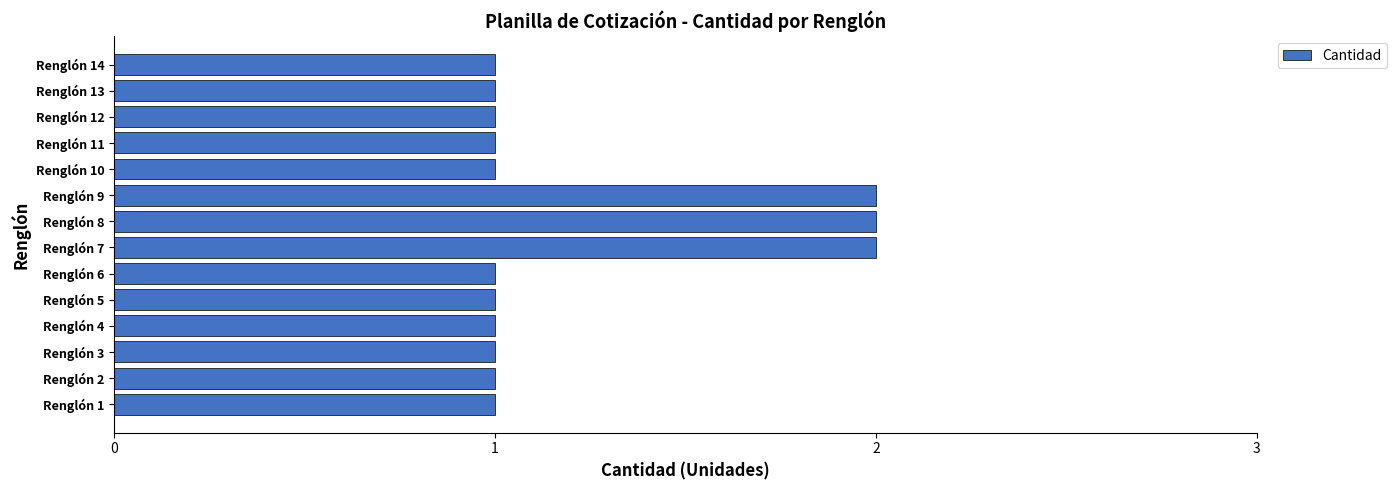

Is it true that the value at Renglón 1 is 1?

True